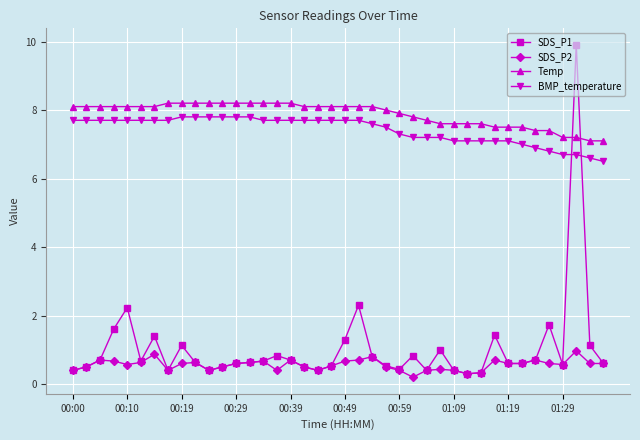

True or false: SDS_P1 has more than 1 interior local peaks.

True